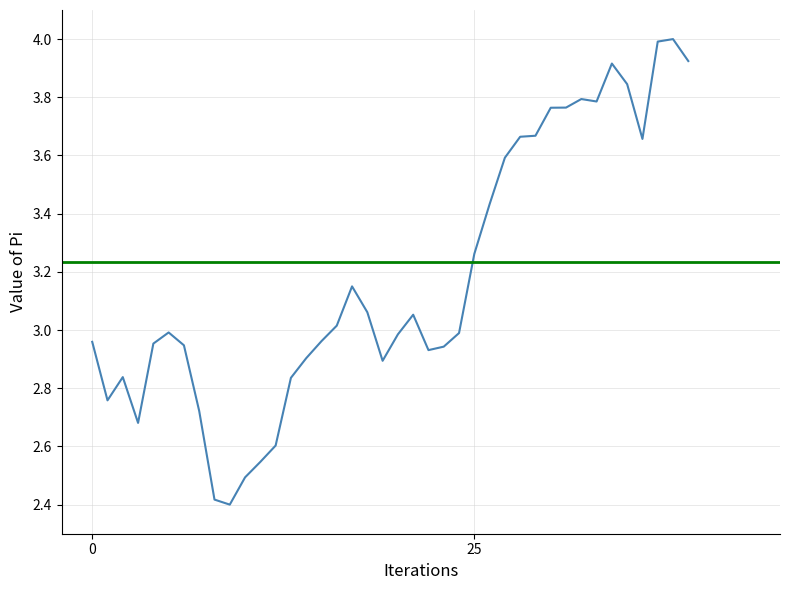

What is the minimum value shown in the chart?

2.4